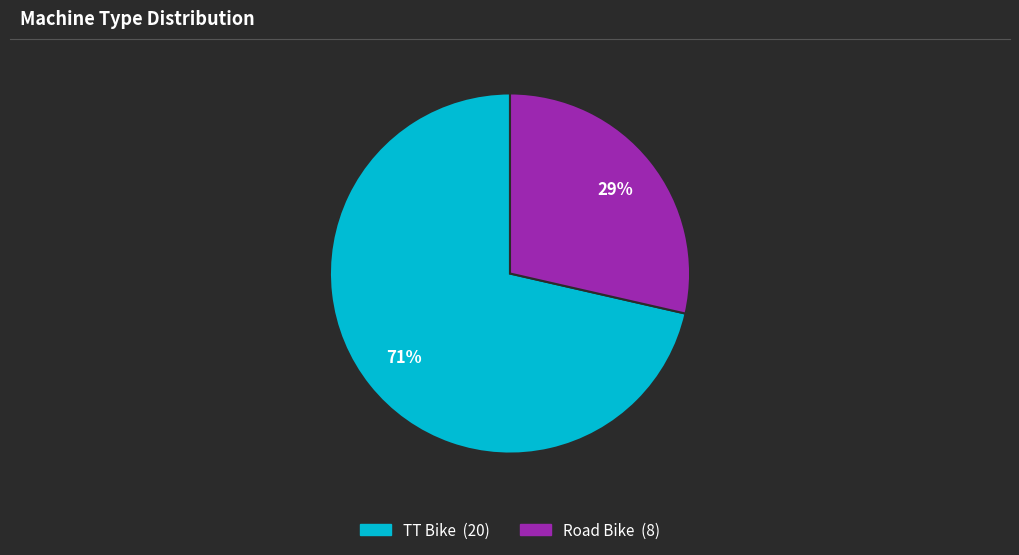

To the nearest percent, what portion does Road Bike represent?

29%